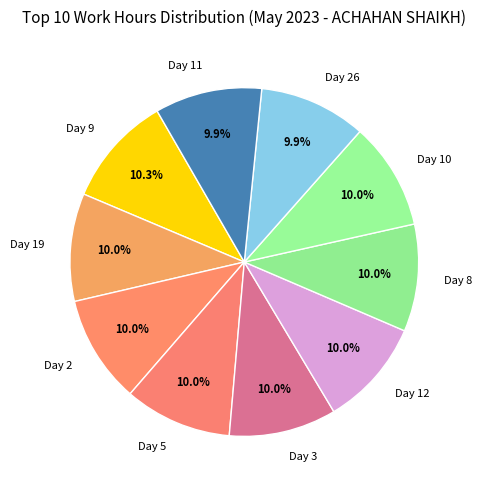

Approximately how many times larger is the value at Day 26 compared to Day 5?

1.0